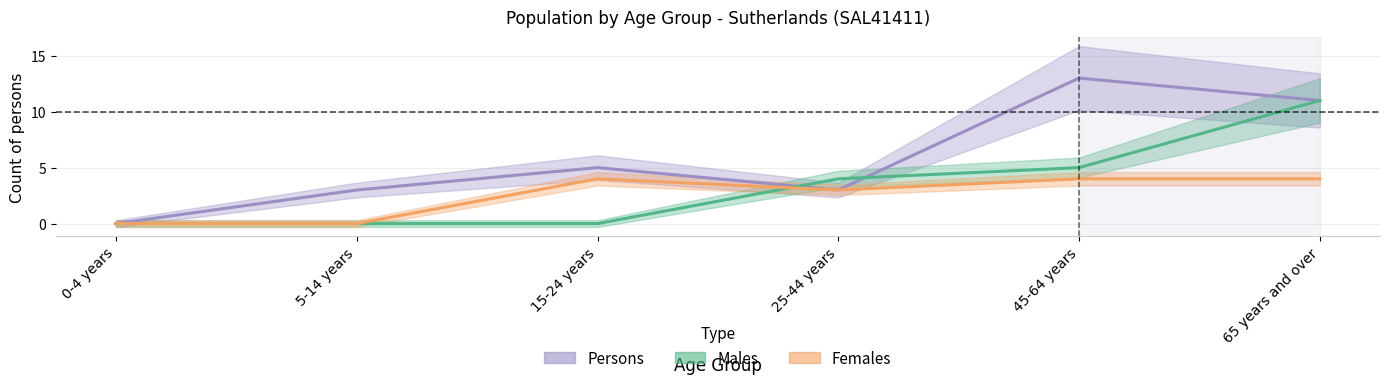

Where does the Persons series first go above 5?

45-64 years